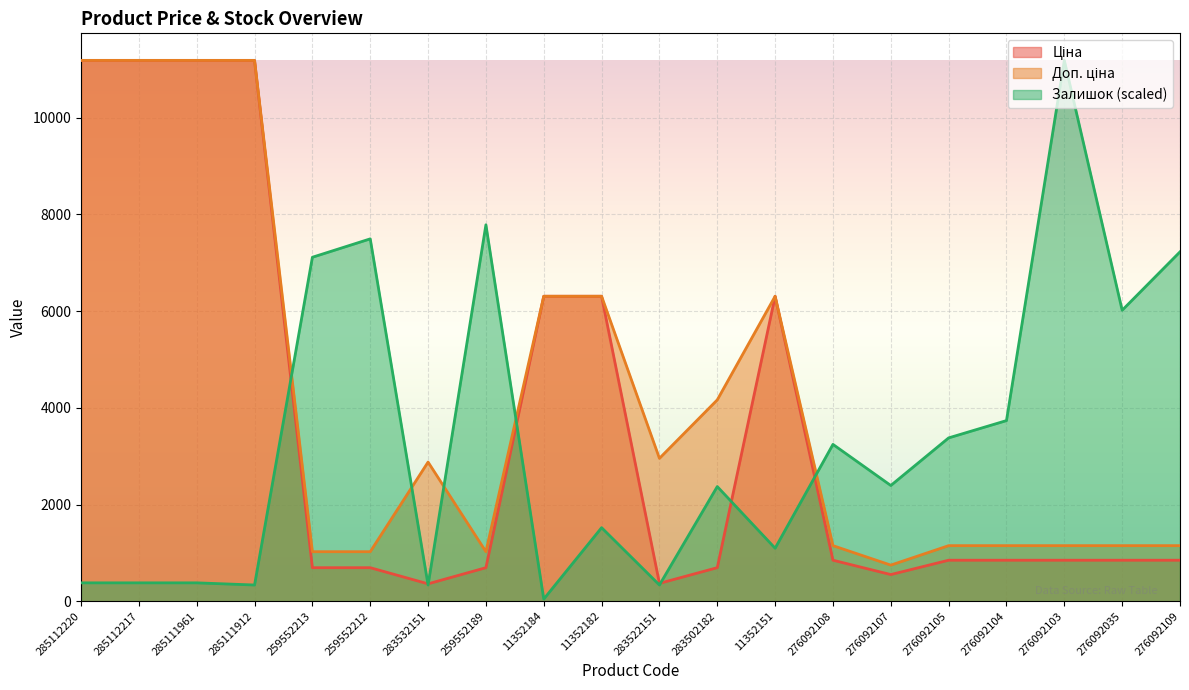

What are all the series names shown in the legend?

Ціна, Доп. ціна, Залишок